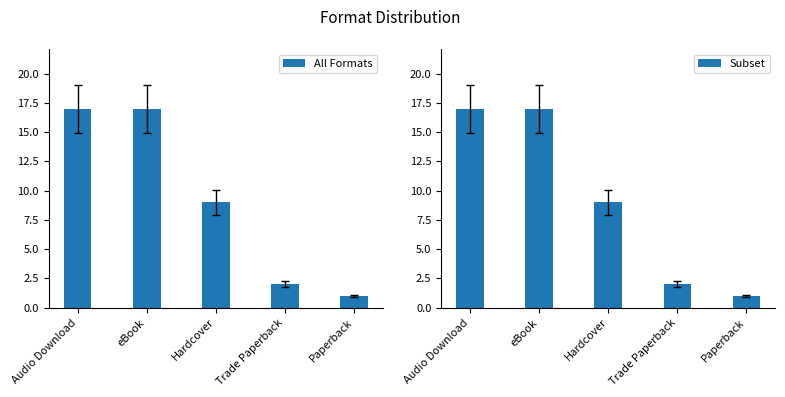

Rank the series by their maximum value, from lowest to highest.

All Formats, Subset